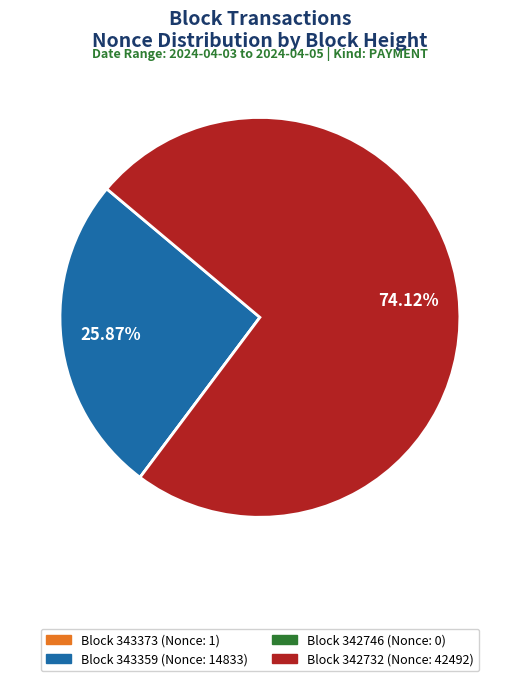

To the nearest percent, what is the average slice percentage?

25%